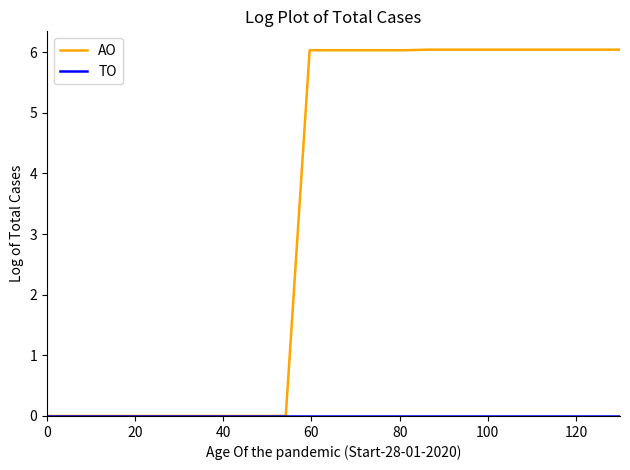

Which series has the largest total across all categories?

AO